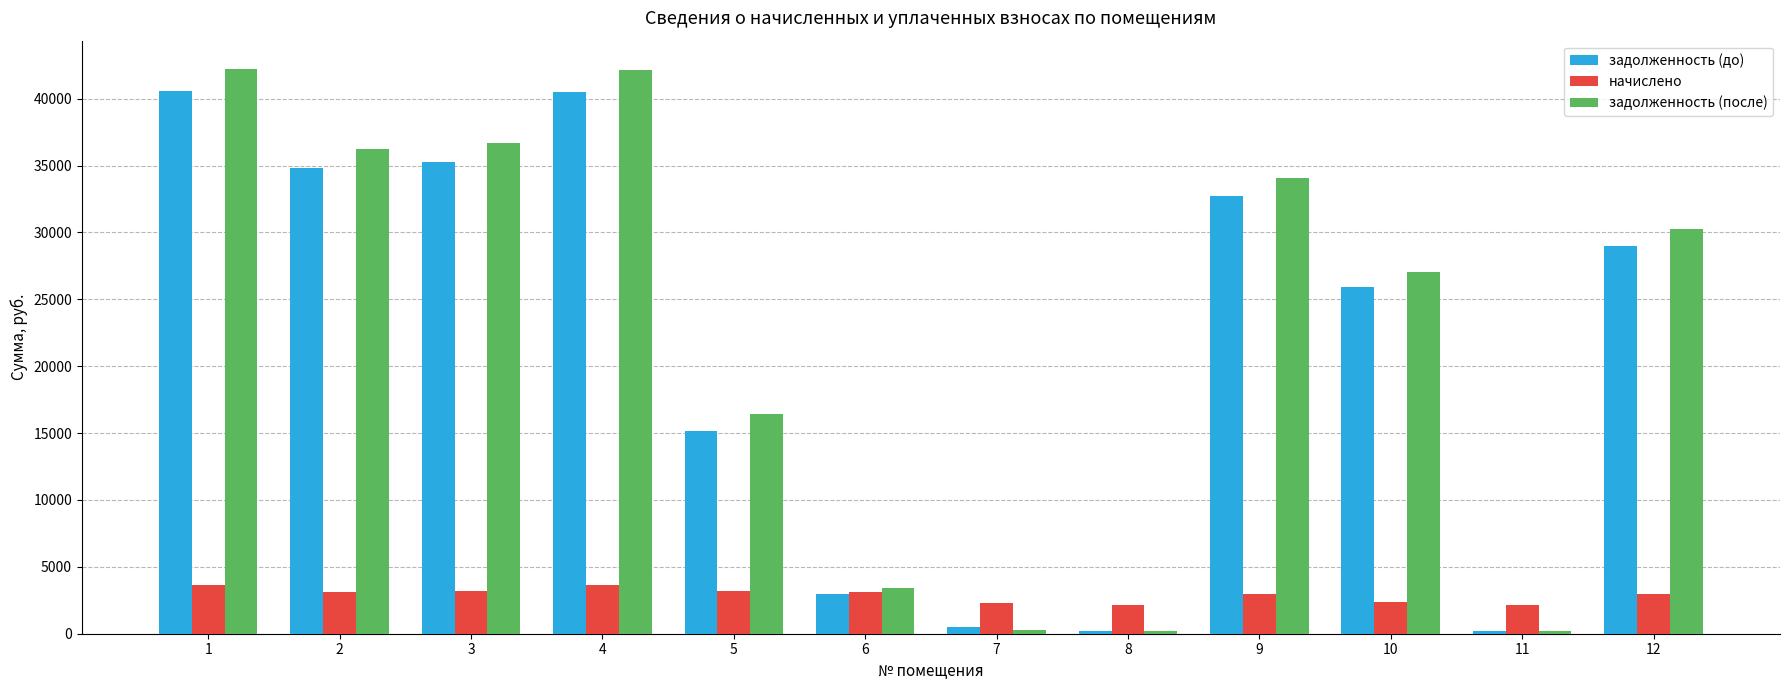

What is the sum of the задолженность (до) values at 5 and 2?

50019.5